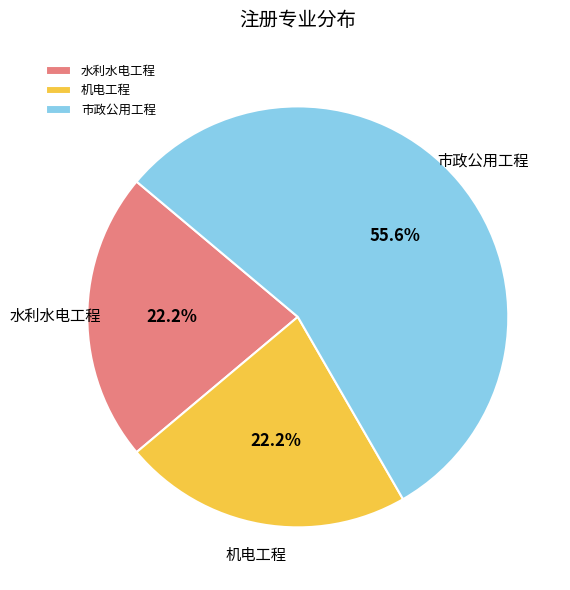

To the nearest percent, what is the average slice percentage?

33%